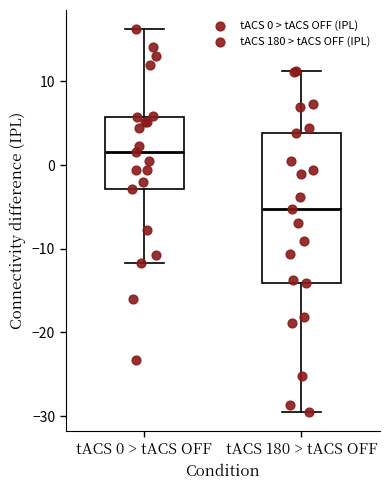

Reading left to right, read every box against the y-axis: the position of its median line, the range the box covers, and the ends of its whiskers. The values are not printed on the chart, so give them approximately, as read against the axis.

tACS 0 > tACS OFF: median 2, box -3 to 6, whiskers -12 to 16
tACS 180 > tACS OFF: median -5, box -14 to 4, whiskers -30 to 11